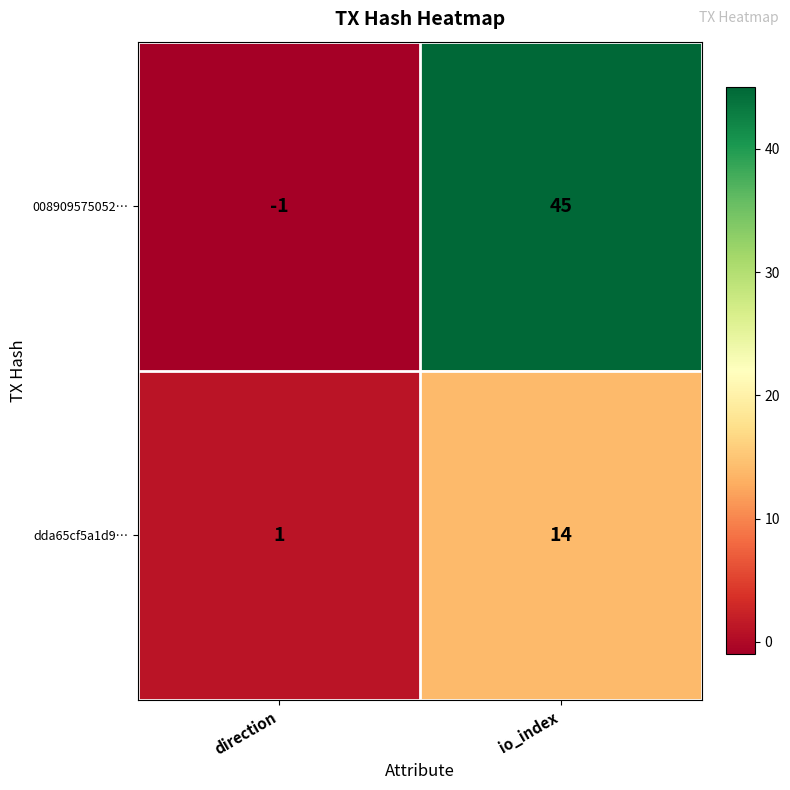

List the series in order of their overall mean, highest first.

008909575052…, dda65cf5a1d9…